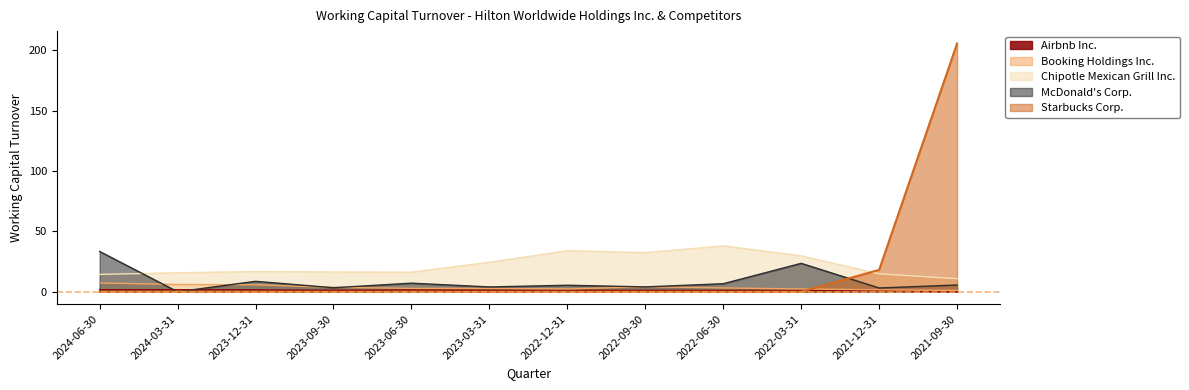

True or false: McDonald's Corp. has more than 2 interior local peaks.

True